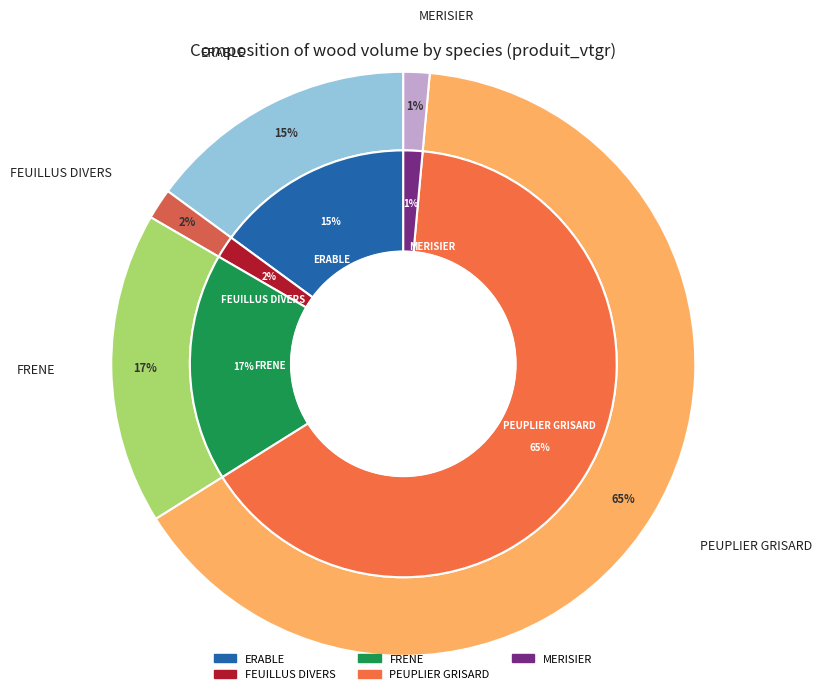

What percentage is NOT represented by PEUPLIER GRISARD?

35.4%